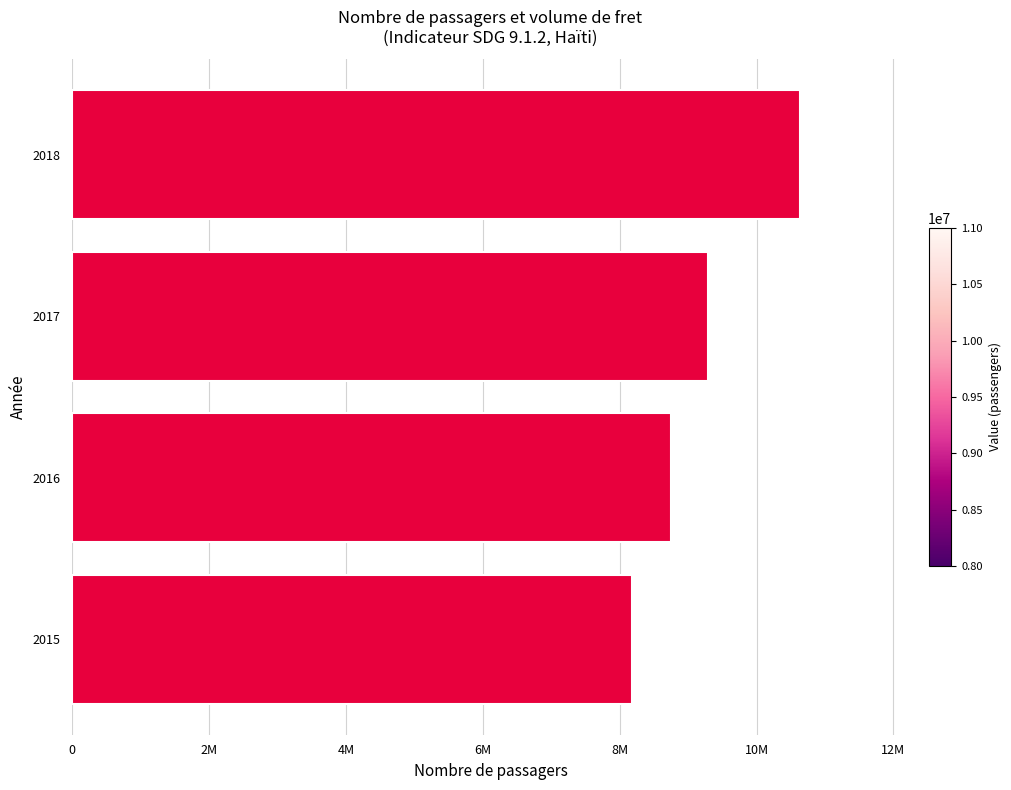

How many values are between 8753344 and 10630042?

3